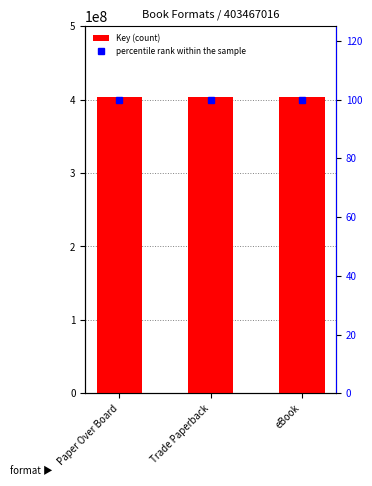

Is it true that percentile rank within the sample equals 100 at Trade Paperback?

True